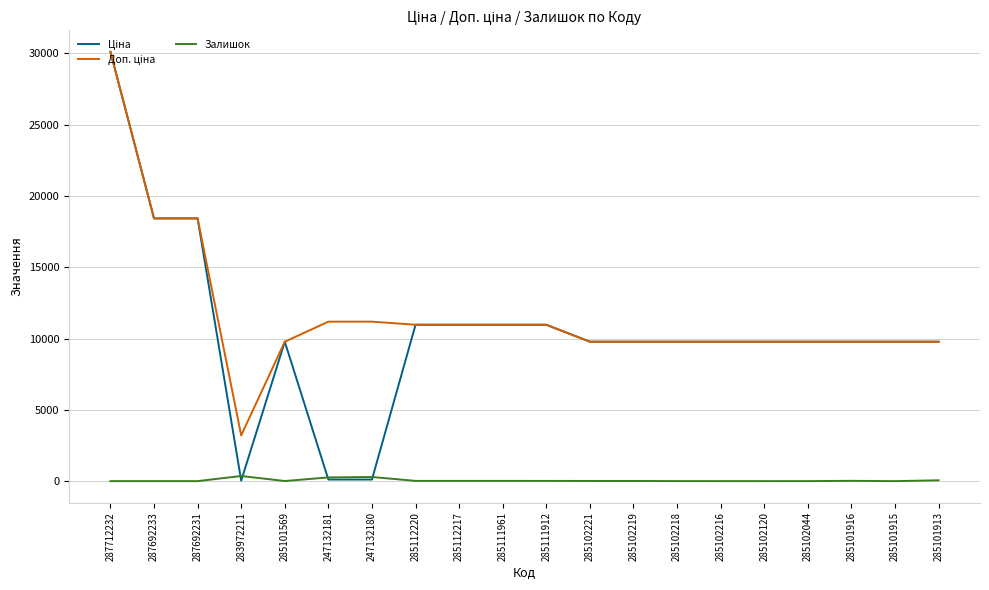

What is the sum of the Залишок values at 285102218 and 287712232?

3.0